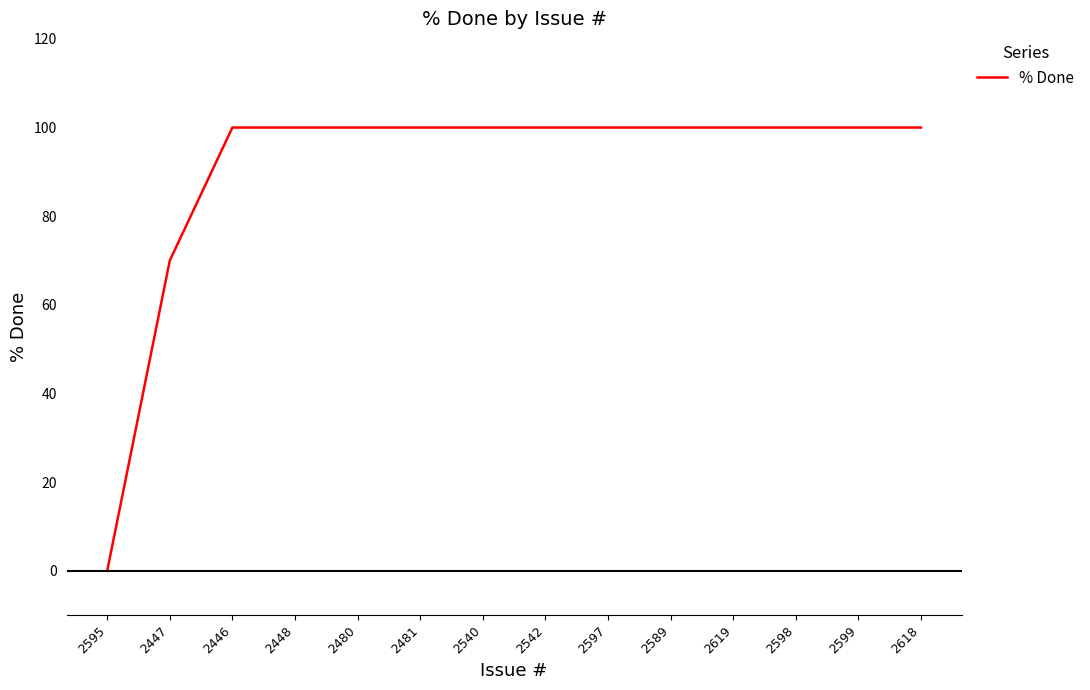

Which label corresponds to the smallest value in the chart?

2595